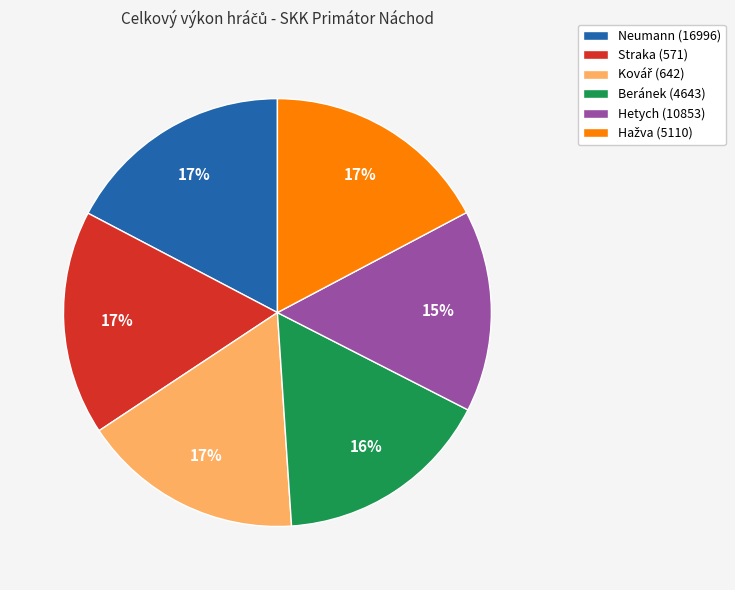

To the nearest percent, what is the difference between the largest and smallest slice percentages?

2%